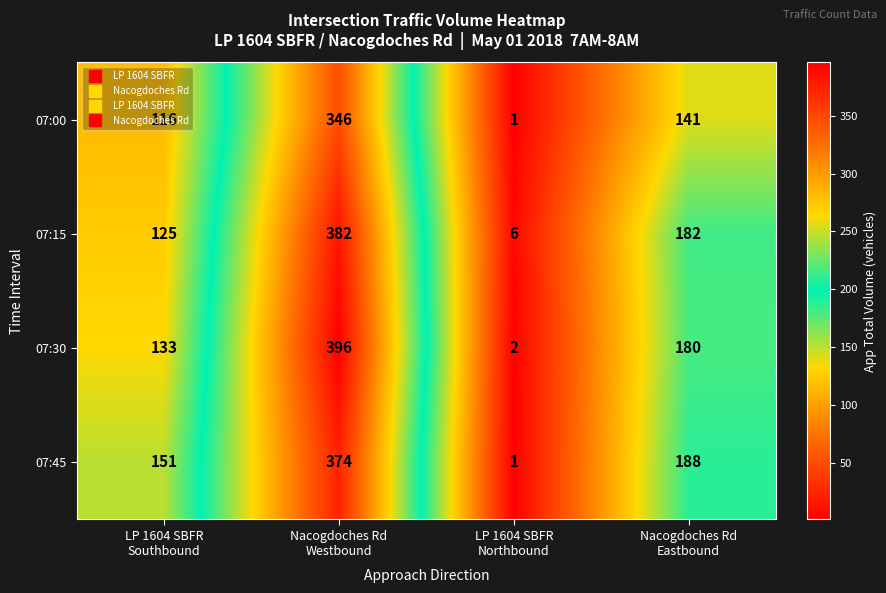

How many 07:30 values are between 133 and 396?

3